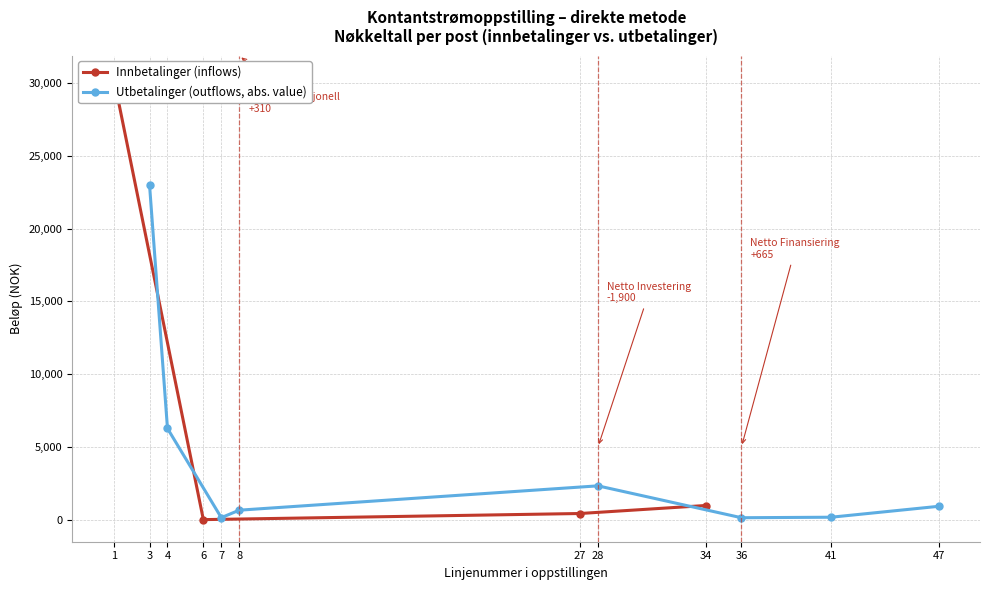

What is the maximum value shown in the chart?

30365